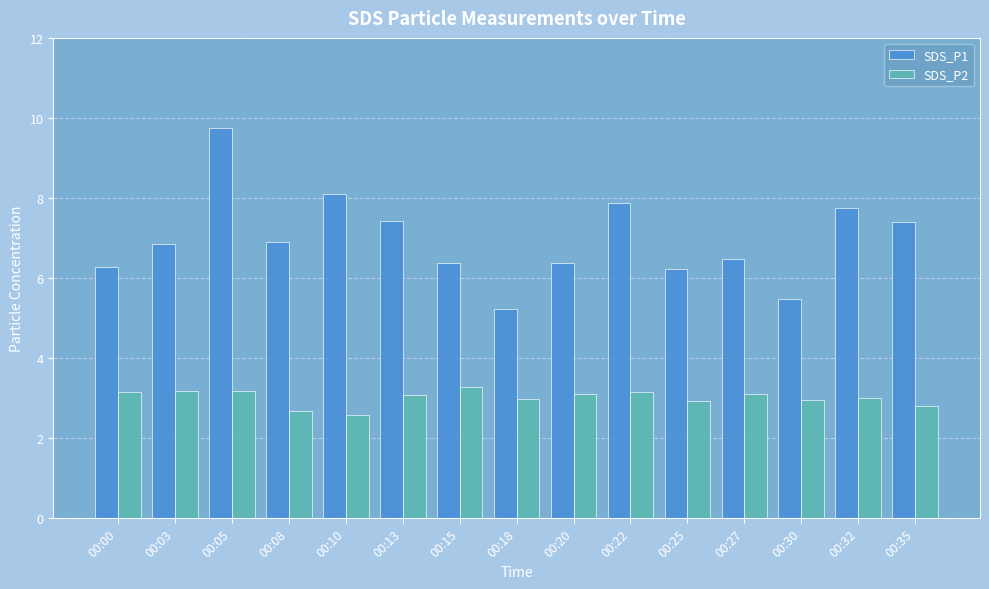

How many bars are there in each group?

2